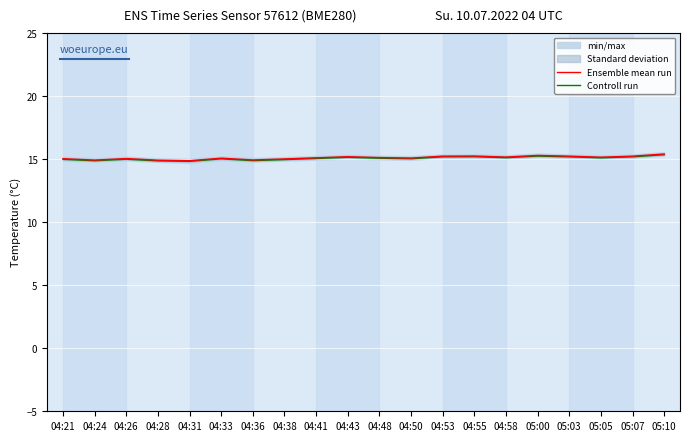

What position from the left is 04:33?

6